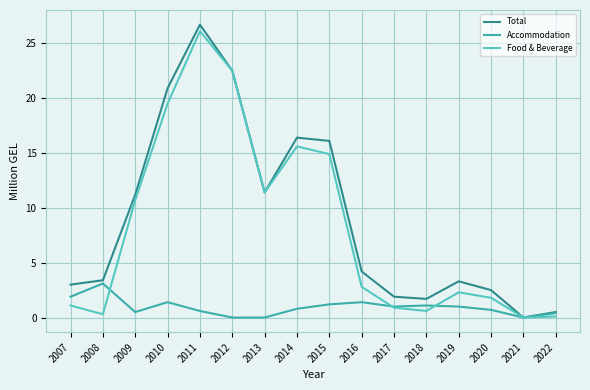

At 2015, list the series in order from largest to smallest.

Total, Food & Beverage, Accommodation